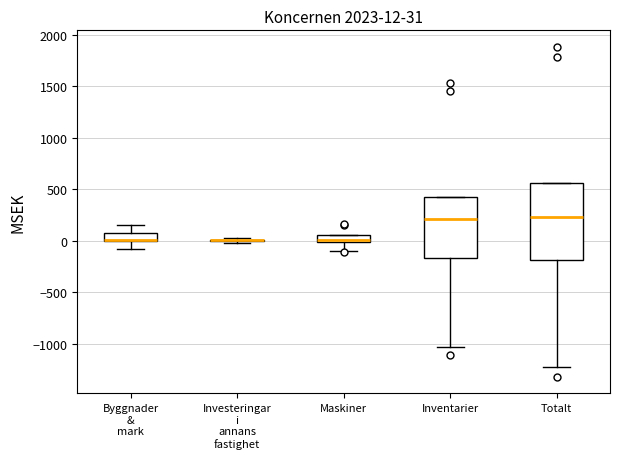

Which box is the tallest, from its lower edge to its upper edge?

Totalt